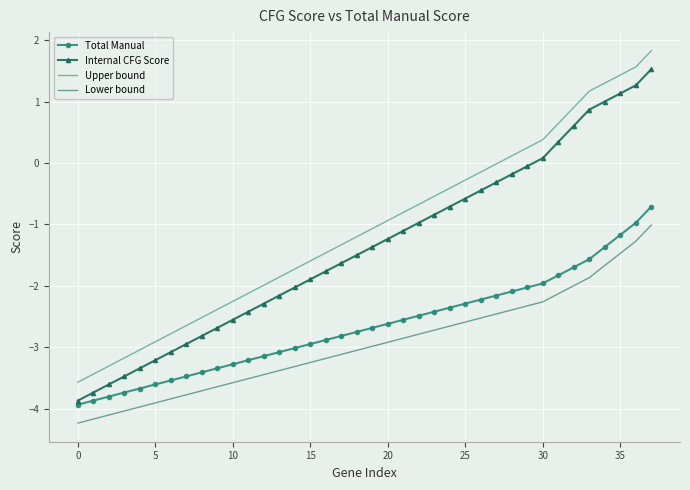

Which series has the largest total across all categories?

Upper bound